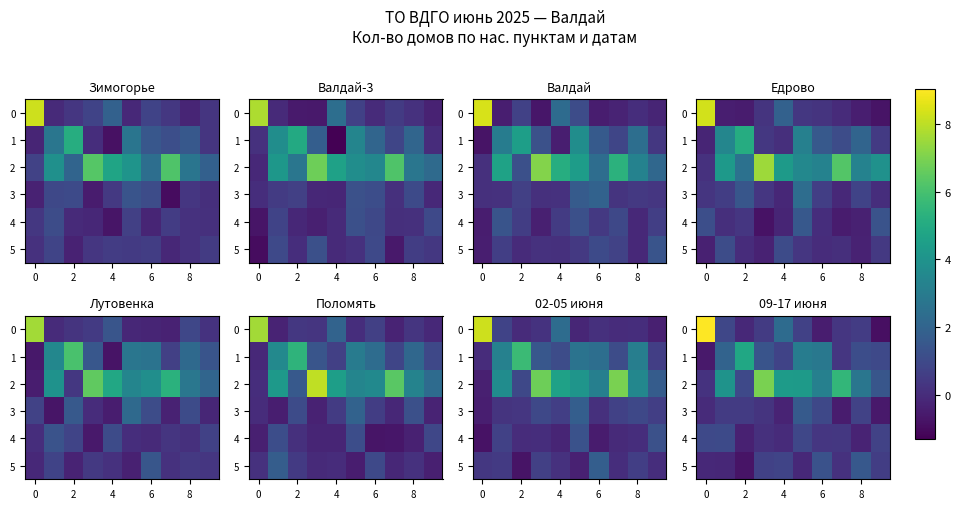

True or false: 2 has a value of 2.7 at 8.

True